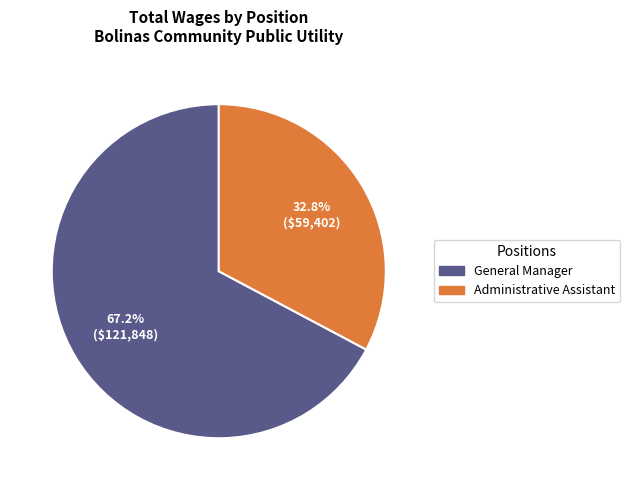

Count the number of slices in the pie.

2